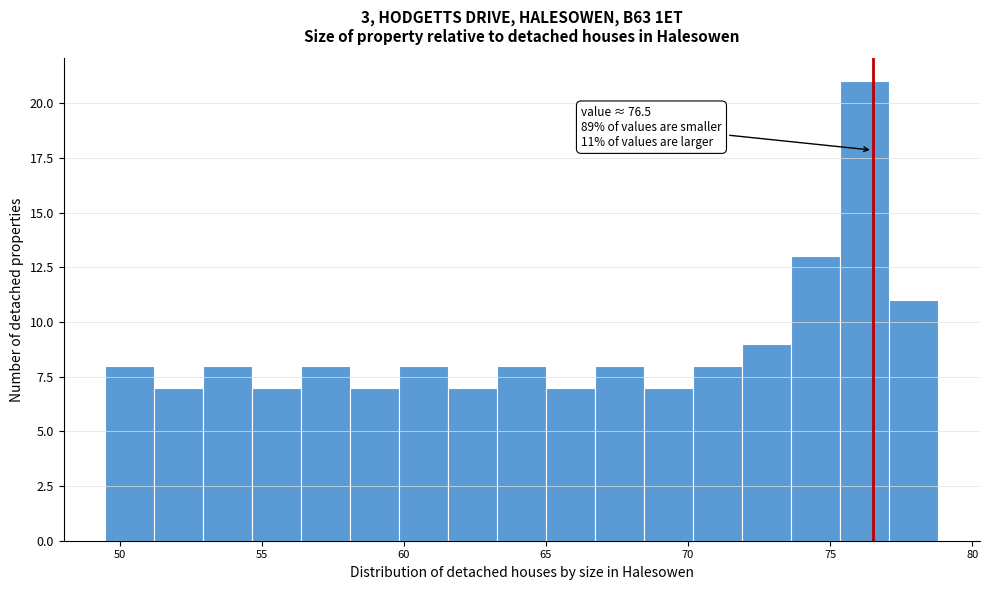

Around what value on the x-axis is the tallest bar? Give the approximate position of its centre, as read against the axis.

76.0